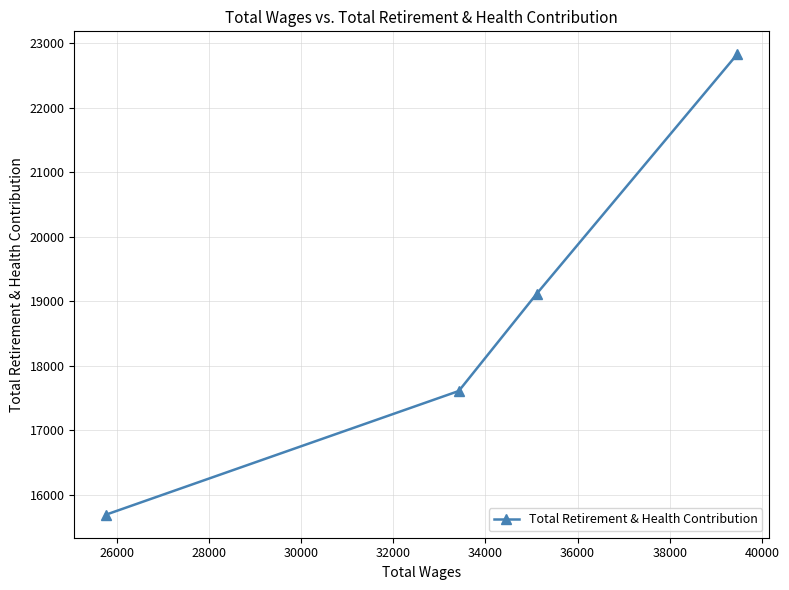

What is the sum of all values?

75246